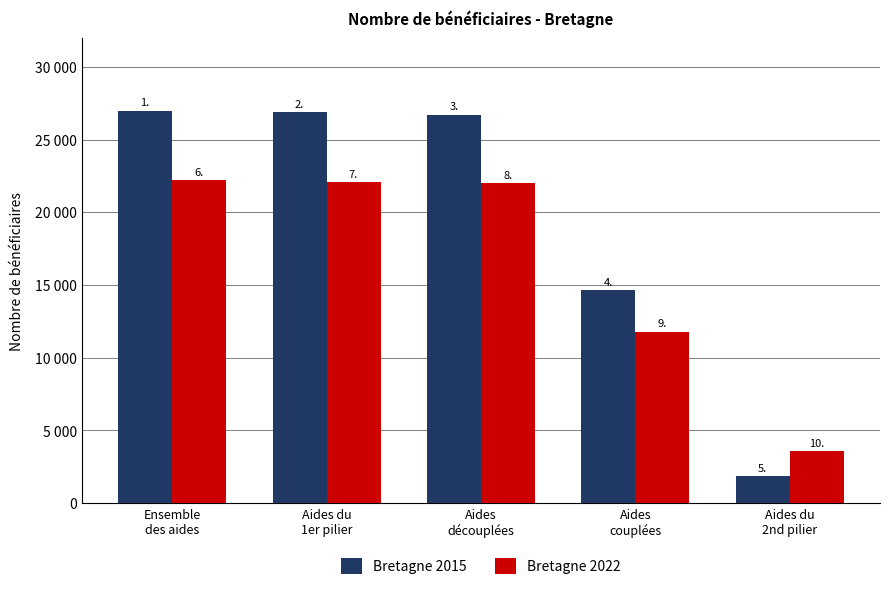

At which label is Bretagne 2022 closest to 12907?

Aides
couplées